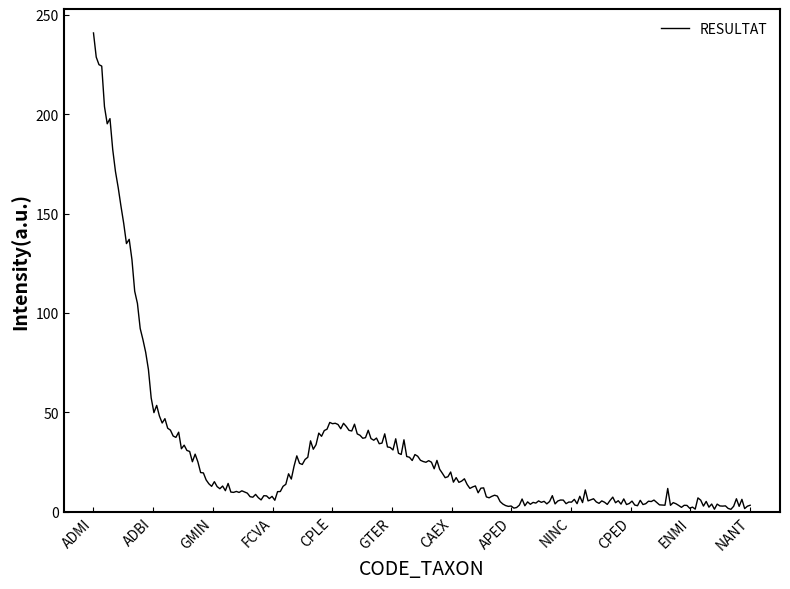

What is the maximum value shown in the chart?

241.0